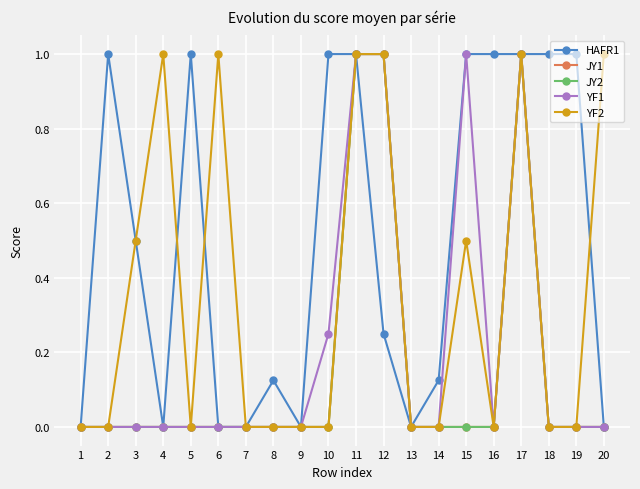

Is this an area chart (filled region under the line)?

No